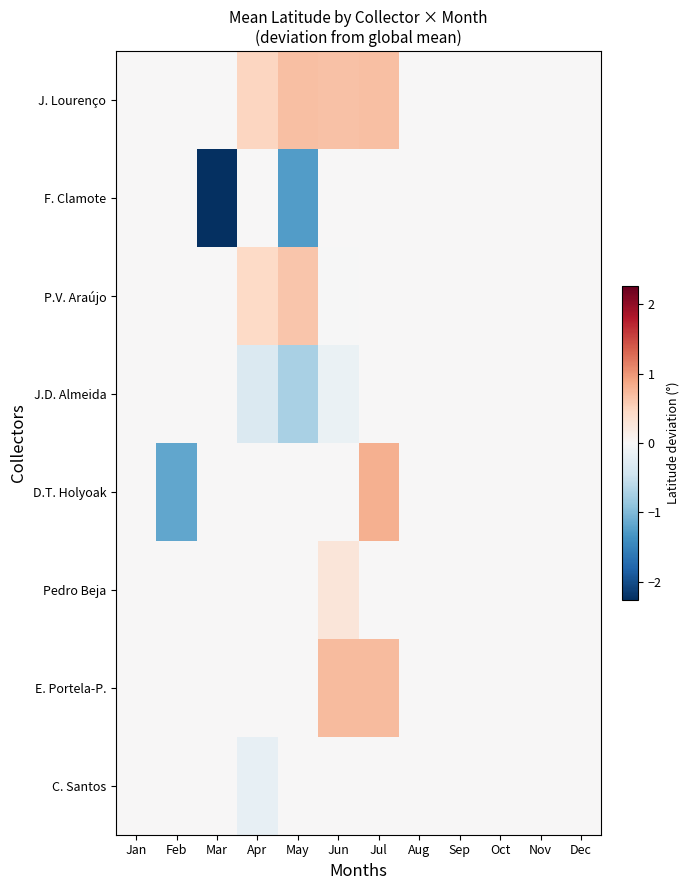

List the series in order of their peak value, lowest first.

F. Clamote, J.D. Almeida, C. Santos, Pedro Beja, P.V. Araújo, J. Lourenço, E. Portela-P., D.T. Holyoak